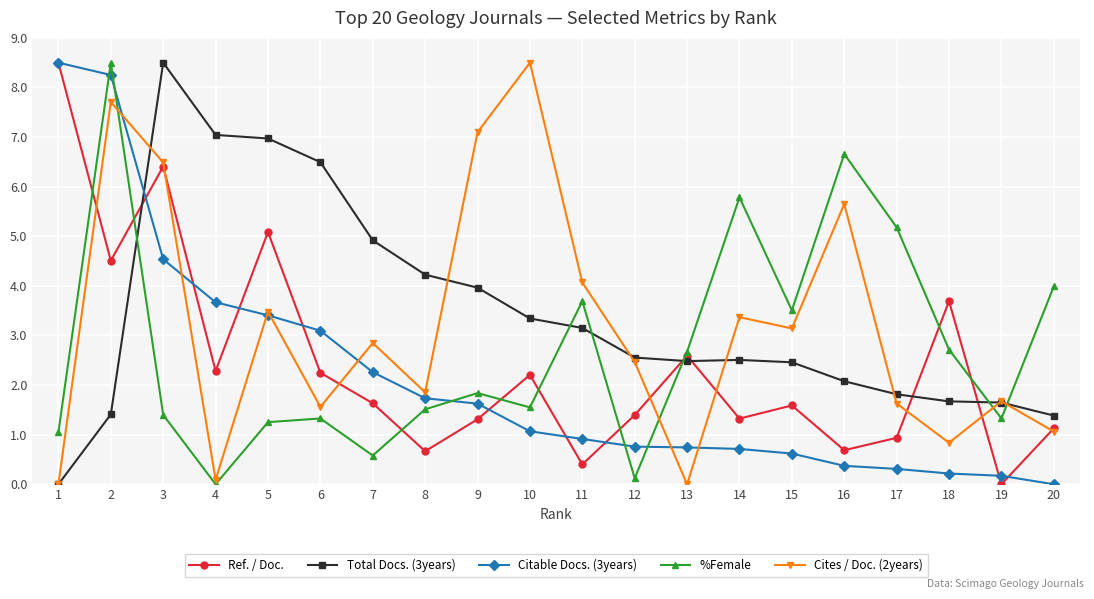

What is the difference between the maximum and minimum values in the Citable Docs. (3years) series?

8.5